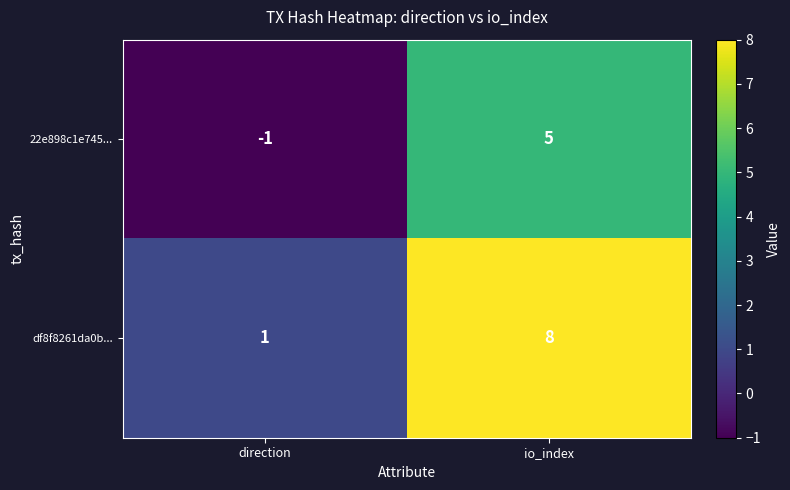

List the series in order of their peak value, highest first.

df8f8261da0b..., 22e898c1e745...